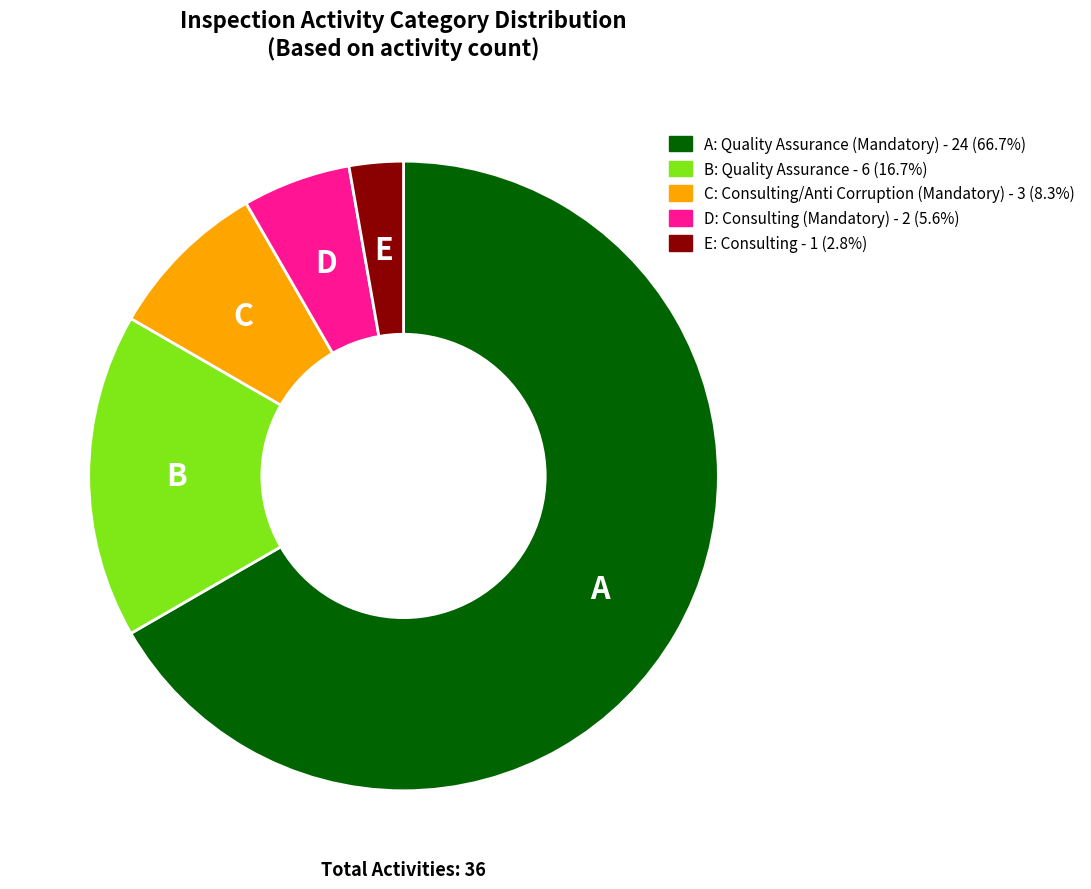

Is there a majority slice in this chart?

Yes